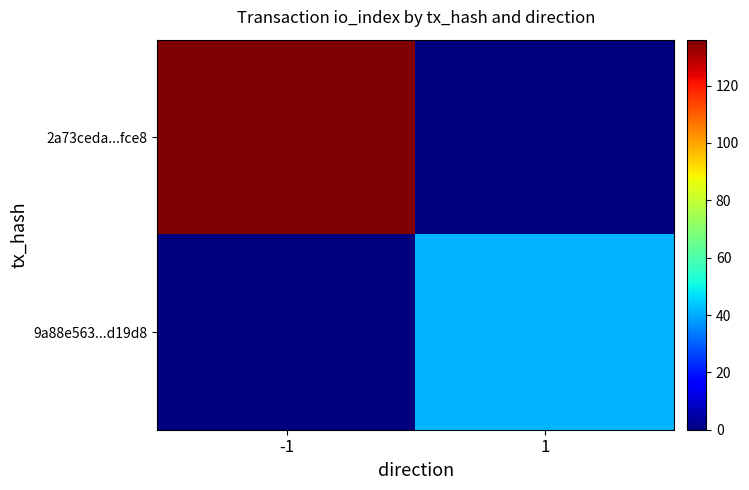

What is the total value across all series at -1?

136